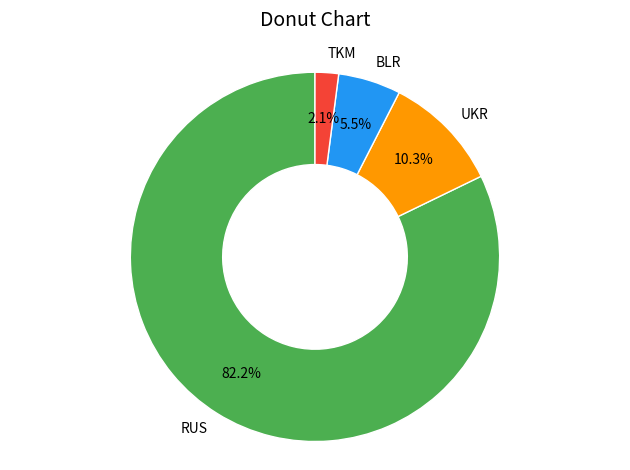

To the nearest percent, what is the difference between the UKR and BLR slice percentages?

5%